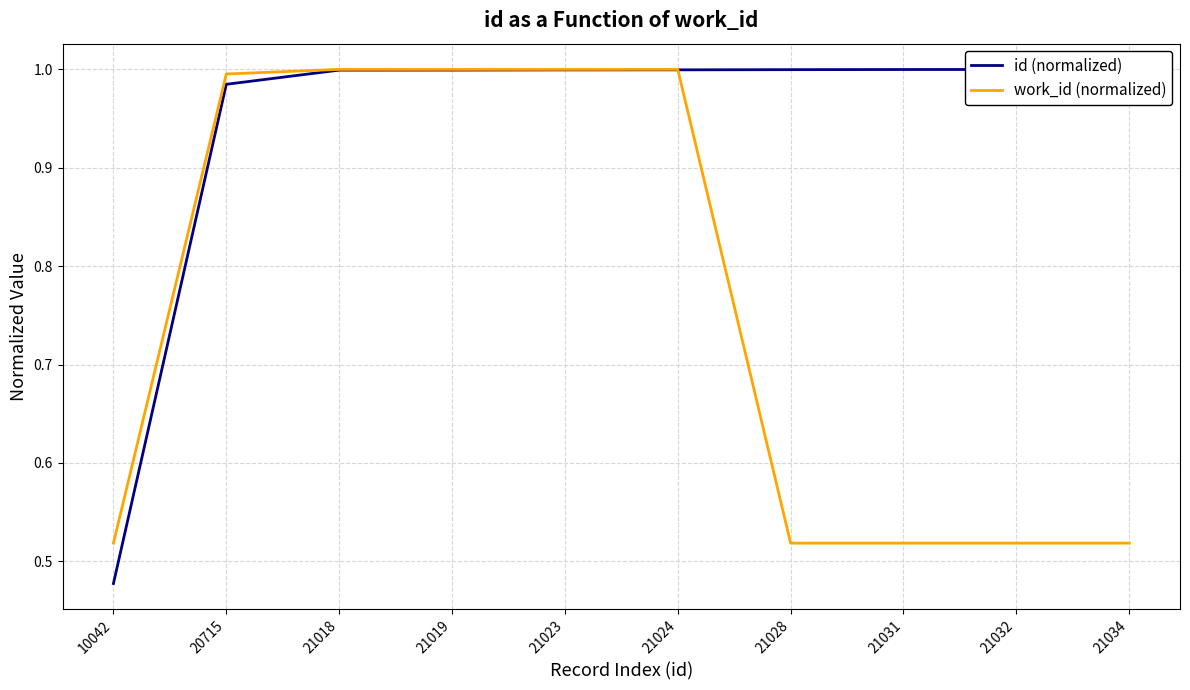

What is the value of the id (normalized) point at the 7th from the left?

1.0